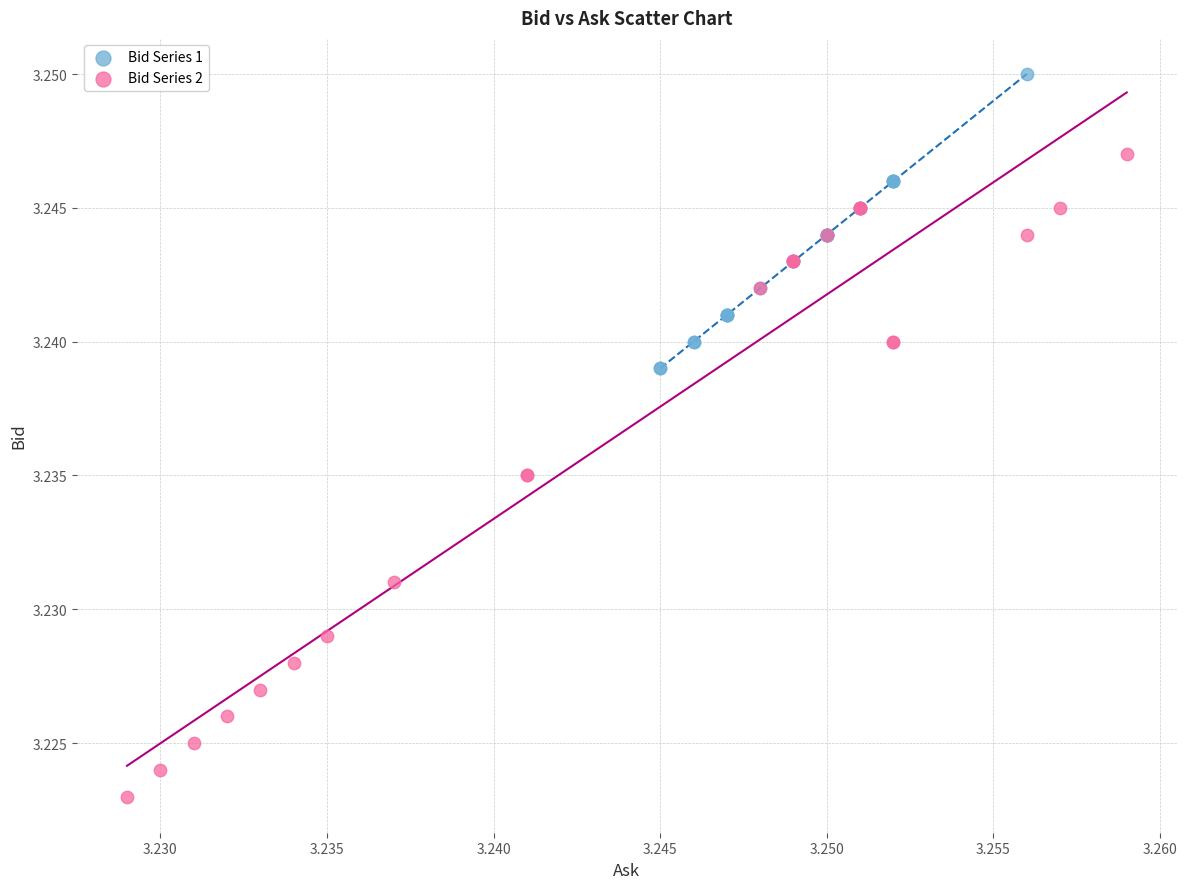

Which series contains the highest Y value?

Bid Series 1